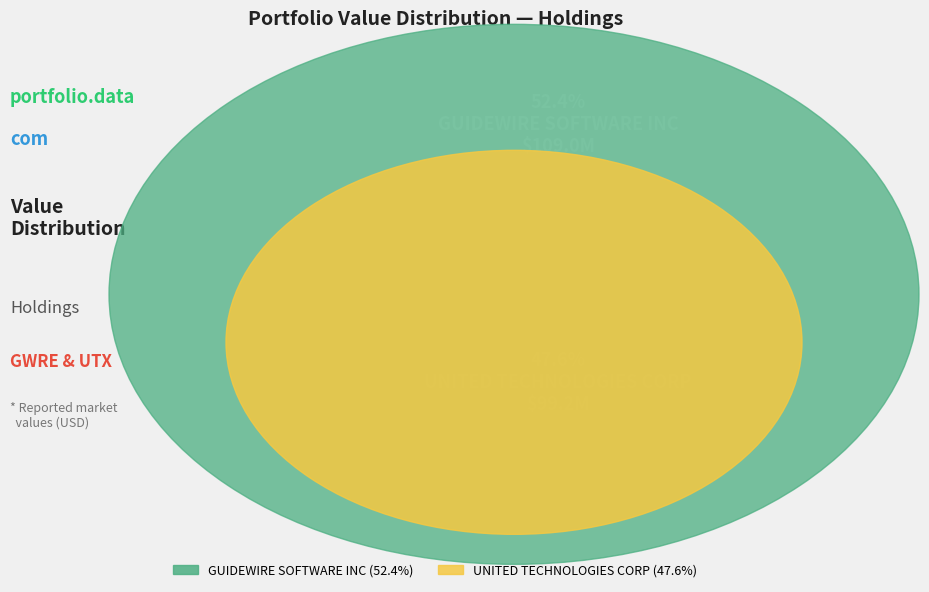

To the nearest percent, what is the combined percentage of GUIDEWIRE SOFTWARE INC and UNITED TECHNOLOGIES CORP?

100%